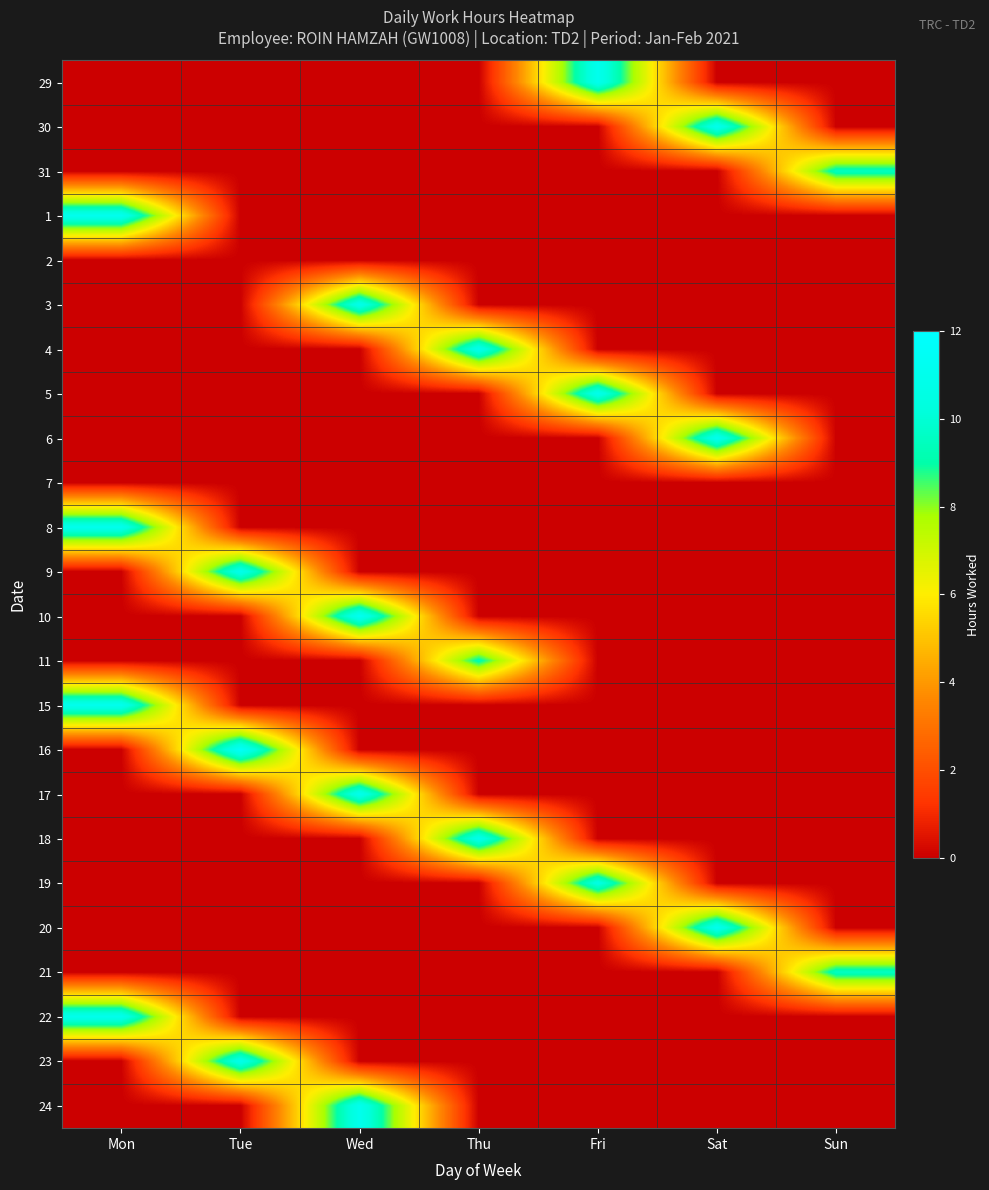

Reading left to right, list all the values displayed in this chart.

29: Mon=0.0	Tue=0.0	Wed=0.0	Thu=0.0	Fri=11.1	Sat=0.0	Sun=0.0
30: Mon=0.0	Tue=0.0	Wed=0.0	Thu=0.0	Fri=0.0	Sat=11.0	Sun=0.0
31: Mon=0.0	Tue=0.0	Wed=0.0	Thu=0.0	Fri=0.0	Sat=0.0	Sun=9.5
1: Mon=11.1	Tue=0.0	Wed=0.0	Thu=0.0	Fri=0.0	Sat=0.0	Sun=0.0
2: Mon=0.0	Tue=0.0	Wed=0.0	Thu=0.0	Fri=0.0	Sat=0.0	Sun=0.0
3: Mon=0.0	Tue=0.0	Wed=10.9	Thu=0.0	Fri=0.0	Sat=0.0	Sun=0.0
4: Mon=0.0	Tue=0.0	Wed=0.0	Thu=11.0	Fri=0.0	Sat=0.0	Sun=0.0
5: Mon=0.0	Tue=0.0	Wed=0.0	Thu=0.0	Fri=11.0	Sat=0.0	Sun=0.0
6: Mon=0.0	Tue=0.0	Wed=0.0	Thu=0.0	Fri=0.0	Sat=11.1	Sun=0.0
7: Mon=0.0	Tue=0.0	Wed=0.0	Thu=0.0	Fri=0.0	Sat=0.0	Sun=0.0
8: Mon=11.0	Tue=0.0	Wed=0.0	Thu=0.0	Fri=0.0	Sat=0.0	Sun=0.0
9: Mon=0.0	Tue=11.0	Wed=0.0	Thu=0.0	Fri=0.0	Sat=0.0	Sun=0.0
10: Mon=0.0	Tue=0.0	Wed=11.3	Thu=0.0	Fri=0.0	Sat=0.0	Sun=0.0
11: Mon=0.0	Tue=0.0	Wed=0.0	Thu=9.3	Fri=0.0	Sat=0.0	Sun=0.0
15: Mon=11.1	Tue=0.0	Wed=0.0	Thu=0.0	Fri=0.0	Sat=0.0	Sun=0.0
16: Mon=0.0	Tue=11.7	Wed=0.0	Thu=0.0	Fri=0.0	Sat=0.0	Sun=0.0
17: Mon=0.0	Tue=0.0	Wed=11.0	Thu=0.0	Fri=0.0	Sat=0.0	Sun=0.0
18: Mon=0.0	Tue=0.0	Wed=0.0	Thu=10.9	Fri=0.0	Sat=0.0	Sun=0.0
19: Mon=0.0	Tue=0.0	Wed=0.0	Thu=0.0	Fri=10.6	Sat=0.0	Sun=0.0
20: Mon=0.0	Tue=0.0	Wed=0.0	Thu=0.0	Fri=0.0	Sat=11.1	Sun=0.0
21: Mon=0.0	Tue=0.0	Wed=0.0	Thu=0.0	Fri=0.0	Sat=0.0	Sun=9.6
22: Mon=11.0	Tue=0.0	Wed=0.0	Thu=0.0	Fri=0.0	Sat=0.0	Sun=0.0
23: Mon=0.0	Tue=10.9	Wed=0.0	Thu=0.0	Fri=0.0	Sat=0.0	Sun=0.0
24: Mon=0.0	Tue=0.0	Wed=11.1	Thu=0.0	Fri=0.0	Sat=0.0	Sun=0.0